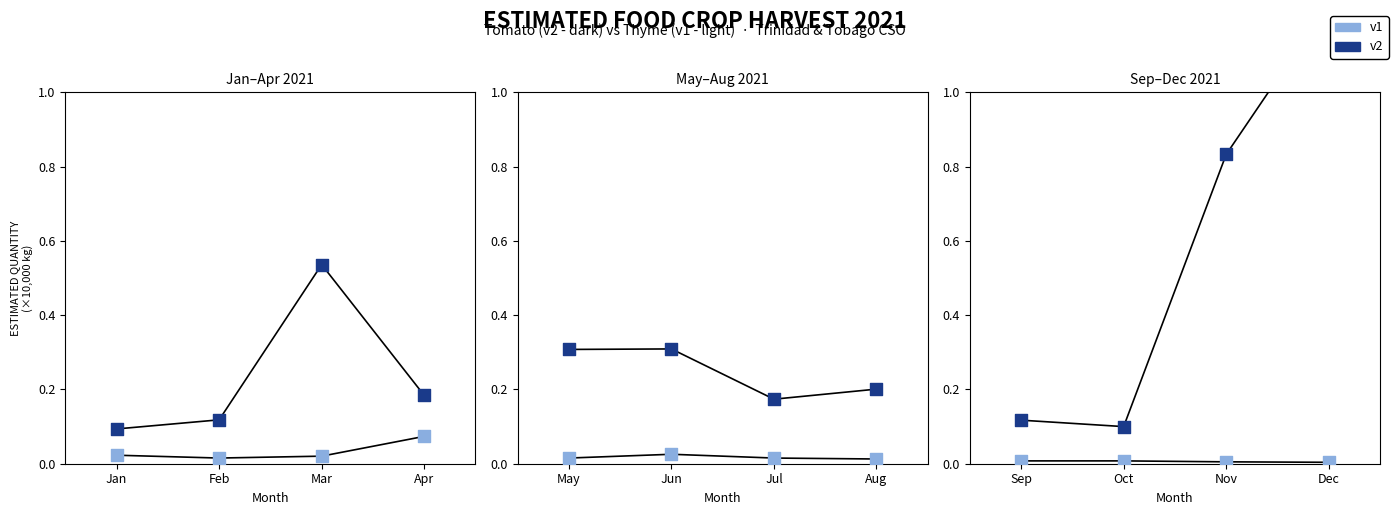

Which series reaches the maximum Y coordinate?

v2